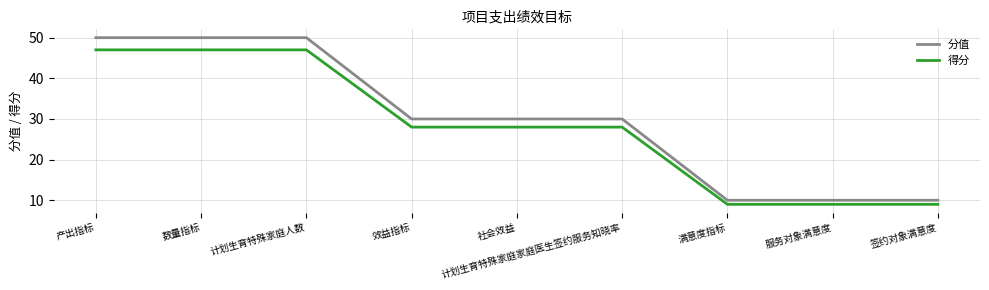

Reading left to right, list all the values displayed in this chart.

分值: 50	50	50	30	30	30	10	10	10
得分: 47	47	47	28	28	28	9	9	9